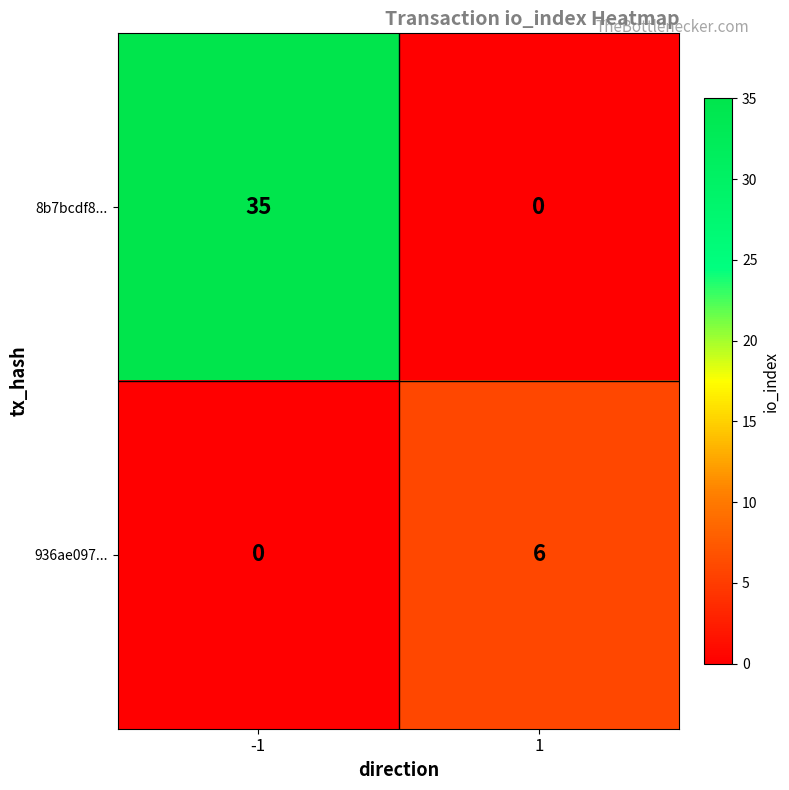

What is the spread (max minus min) of values at -1?

35